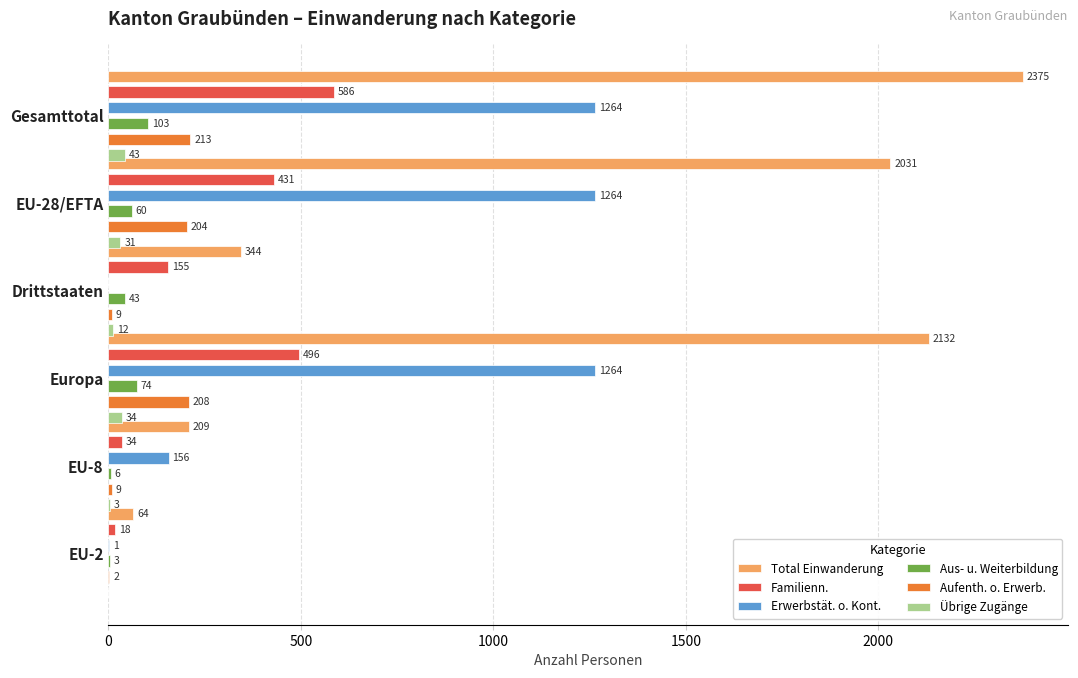

What is the difference between the highest and lowest values at Drittstaaten?

344